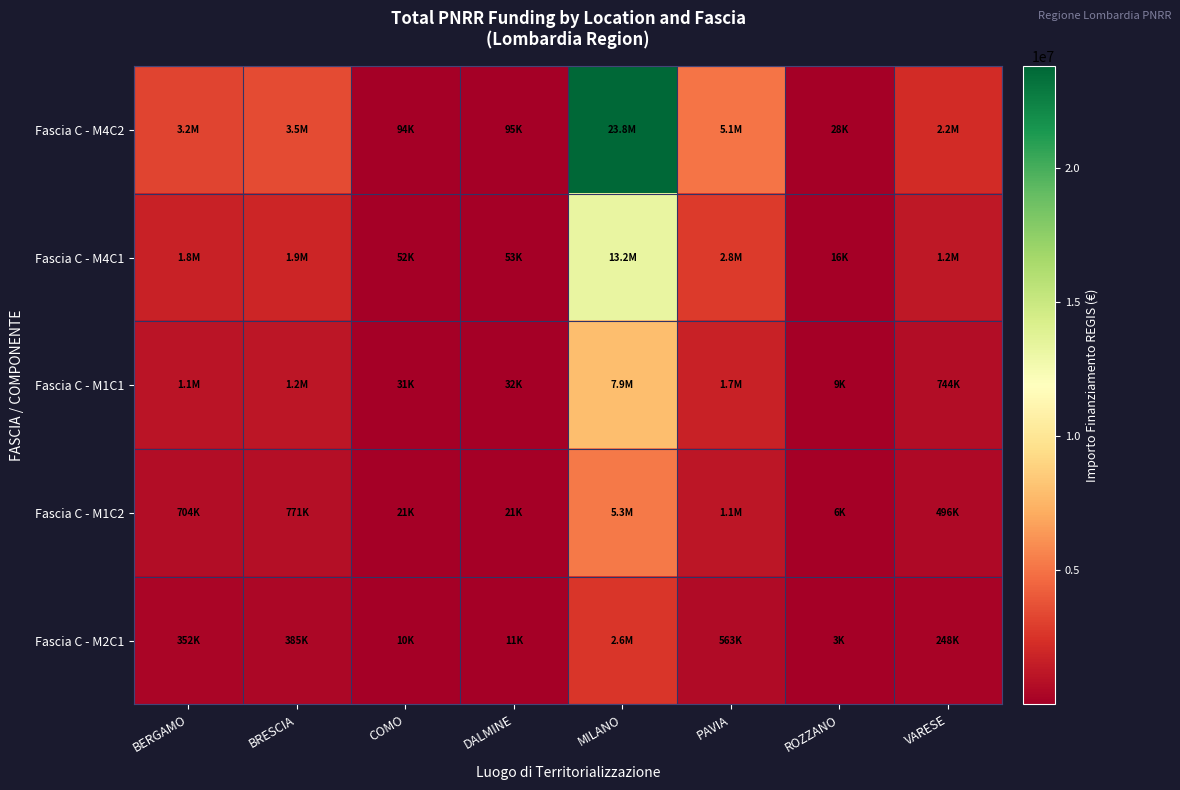

Reading left to right, what are all the values shown in this chart?

Fascia C - M4C2: BERGAMO=3170073.1	BRESCIA=3468338.8	COMO=93943.2	DALMINE=95400.0	MILANO=23801744.5	PAVIA=5068746.9	ROZZANO=27928.1	VARESE=2230675.7
Fascia C - M4C1: BERGAMO=1761151.7	BRESCIA=1926854.9	COMO=52190.7	DALMINE=53000.0	MILANO=13223191.4	PAVIA=2815970.5	ROZZANO=15515.6	VARESE=1239264.3
Fascia C - M1C1: BERGAMO=1056691.0	BRESCIA=1156112.9	COMO=31314.4	DALMINE=31800.0	MILANO=7933914.8	PAVIA=1689582.3	ROZZANO=9309.4	VARESE=743558.6
Fascia C - M1C2: BERGAMO=704460.7	BRESCIA=770741.9	COMO=20876.3	DALMINE=21200.0	MILANO=5289276.6	PAVIA=1126388.2	ROZZANO=6206.2	VARESE=495705.7
Fascia C - M2C1: BERGAMO=352230.3	BRESCIA=385371.0	COMO=10438.1	DALMINE=10600.0	MILANO=2644638.3	PAVIA=563194.1	ROZZANO=3103.1	VARESE=247852.9